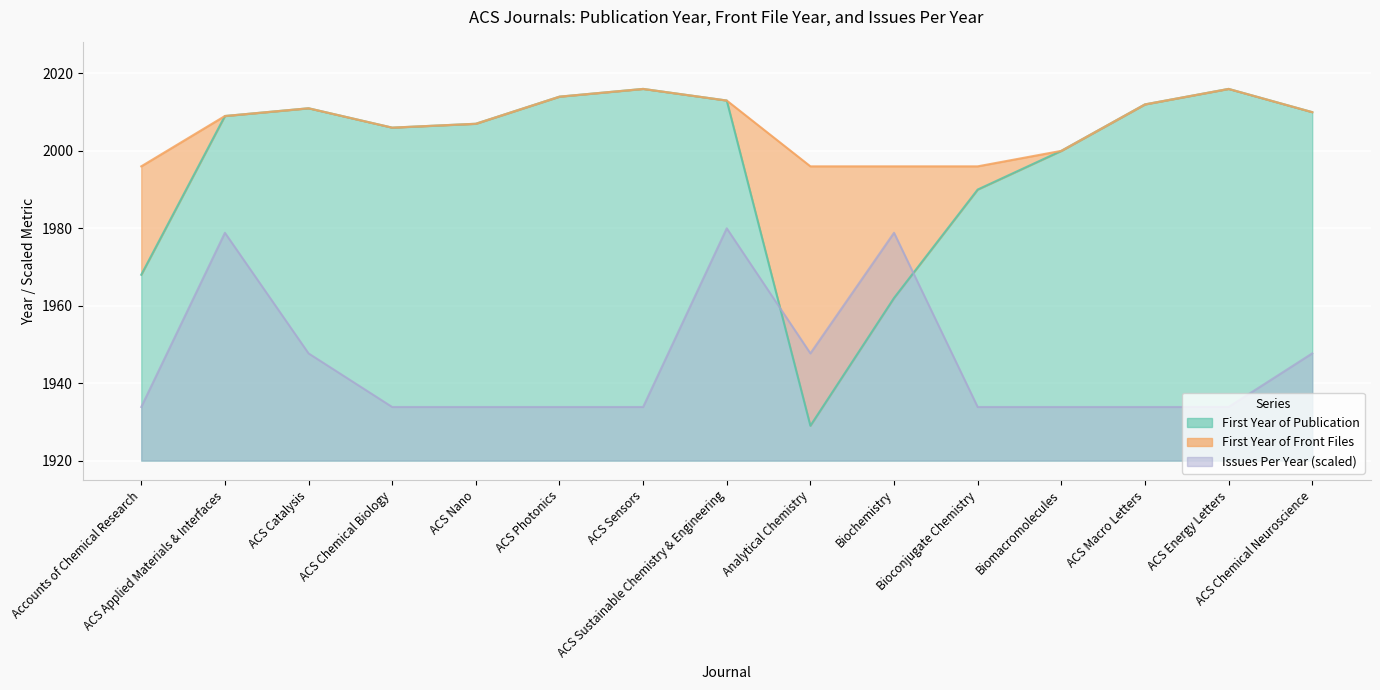

At how many categories does at least one series exceed 1966?

15